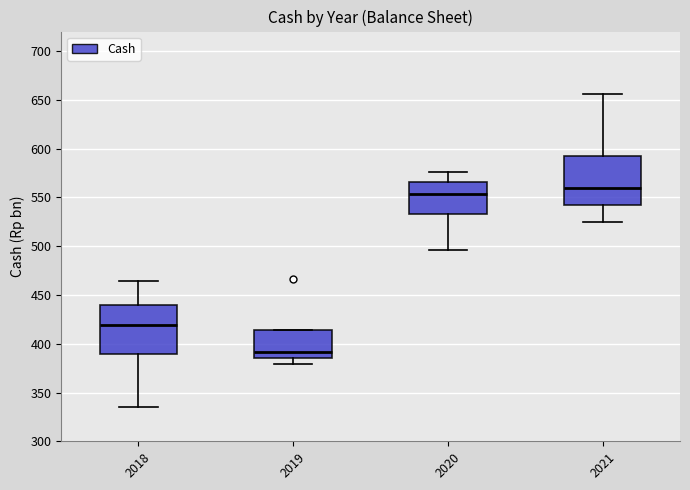

Reading left to right, read every box against the y-axis: the position of its median line, the range the box covers, and the ends of its whiskers. The values are not printed on the chart, so give them approximately, as read against the axis.

2018: median 420, box 390 to 440, whiskers 335 to 465
2019: median 390, box 385 to 415, whiskers 380 to 415
2020: median 555, box 535 to 565, whiskers 495 to 575
2021: median 560, box 540 to 590, whiskers 525 to 655